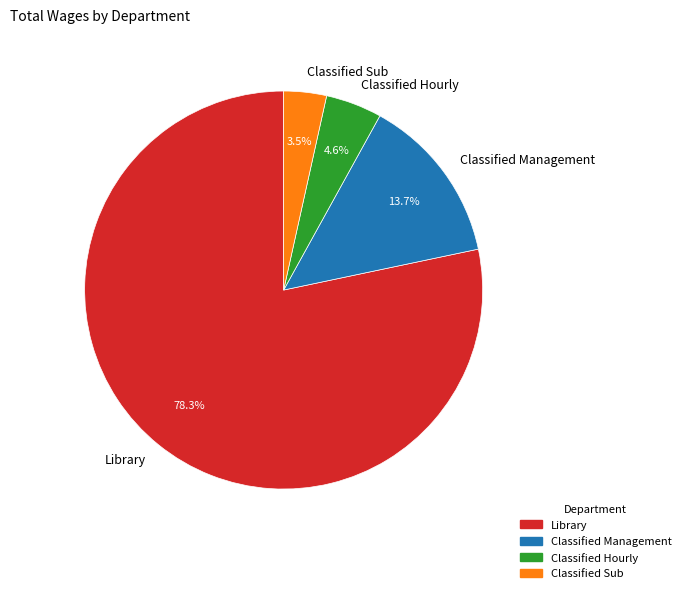

To the nearest percent, what is the difference between the largest and smallest slice percentages?

75%